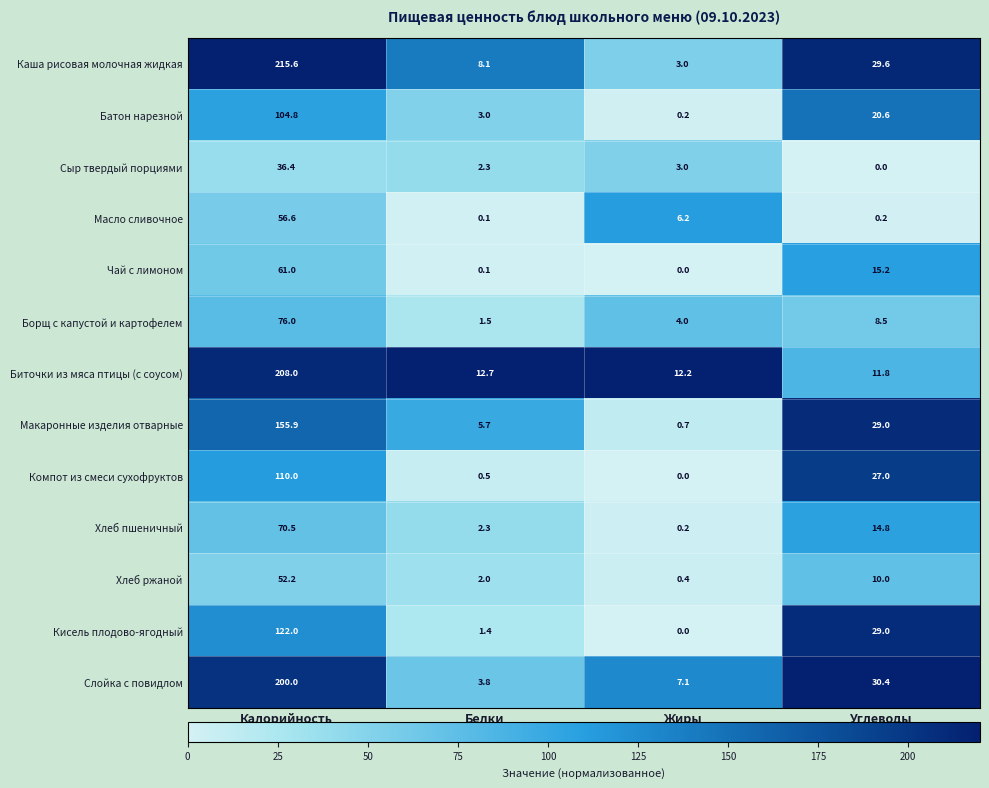

Which series has the widest spread of values?

Каша рисовая молочная жидкая